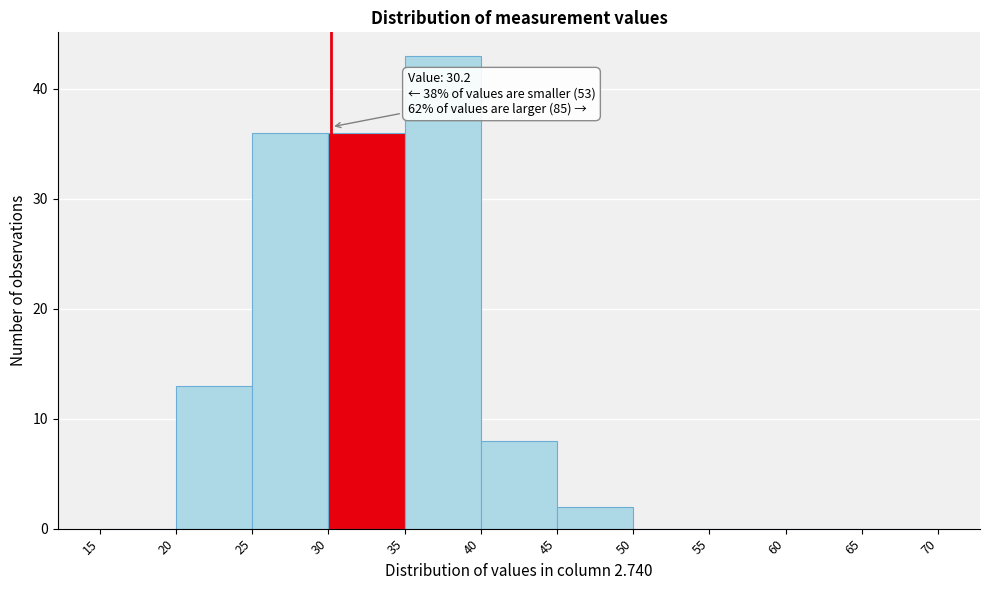

Which range on the x-axis has the tallest bar?

35 to 40